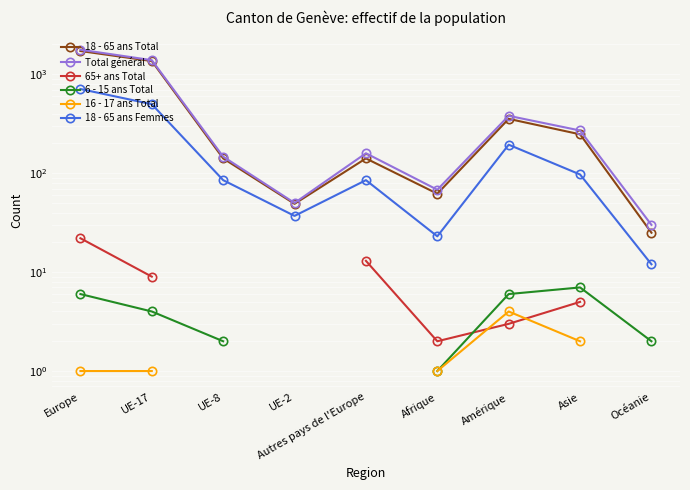

What are all the series names shown in the legend?

18 - 65 ans Total, Total général, 65+ ans Total, 6 - 15 ans Total, 16 - 17 ans Total, 18 - 65 ans Femmes